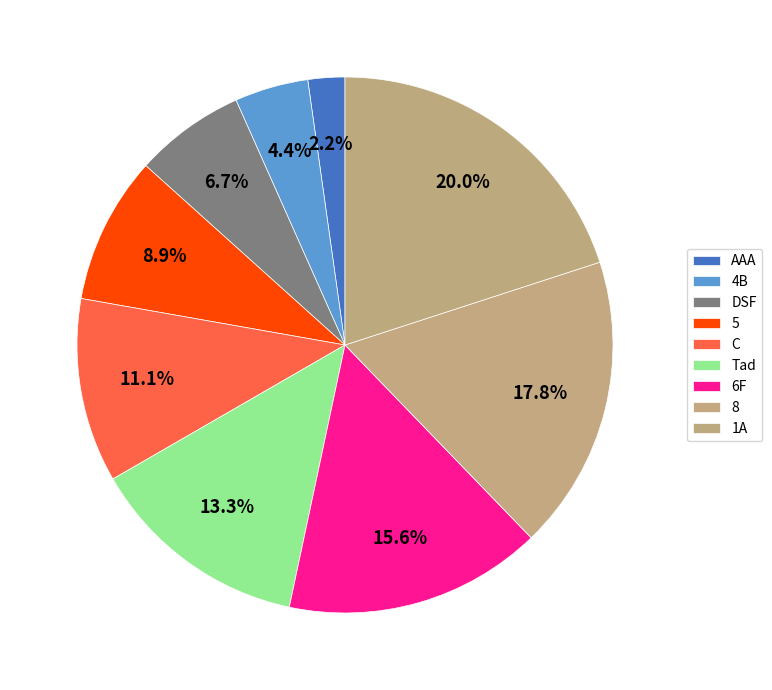

The DSF slice represents 1% of the pie. True or false?

False